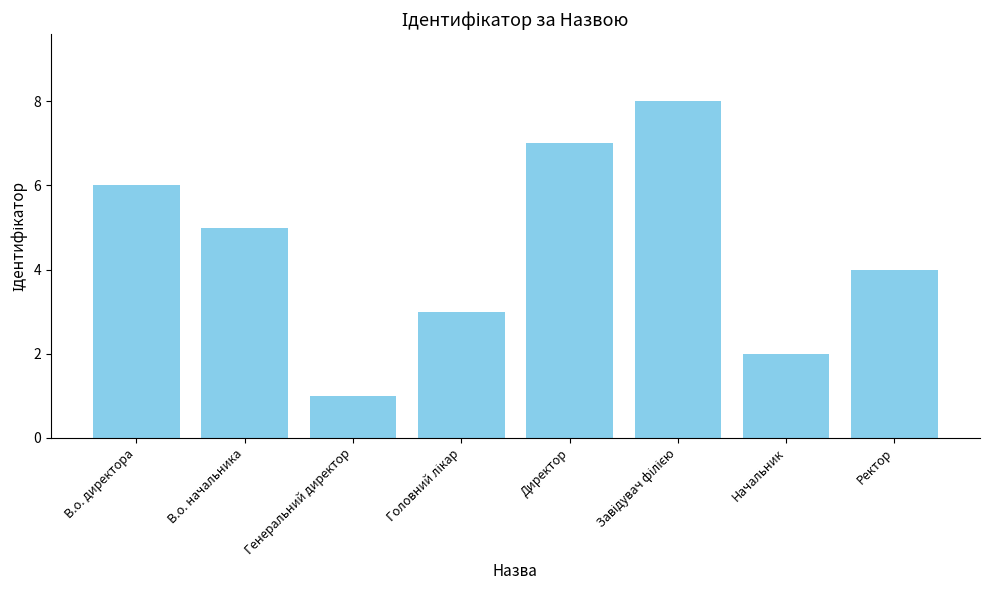

Reading left to right, what are all the values shown in this chart?

6	5	1	3	7	8	2	4